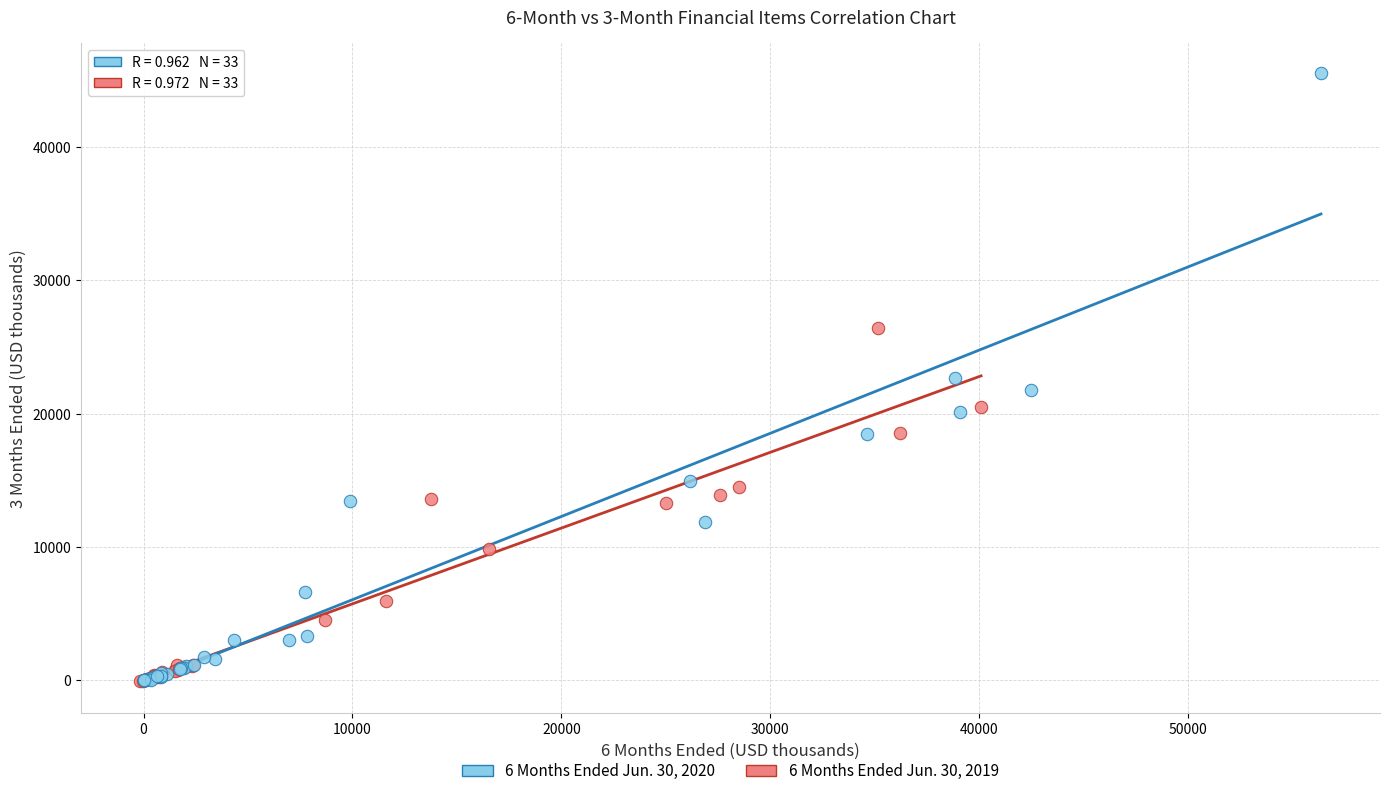

Which series contains the highest Y value?

6 Months Ended Jun. 30, 2020